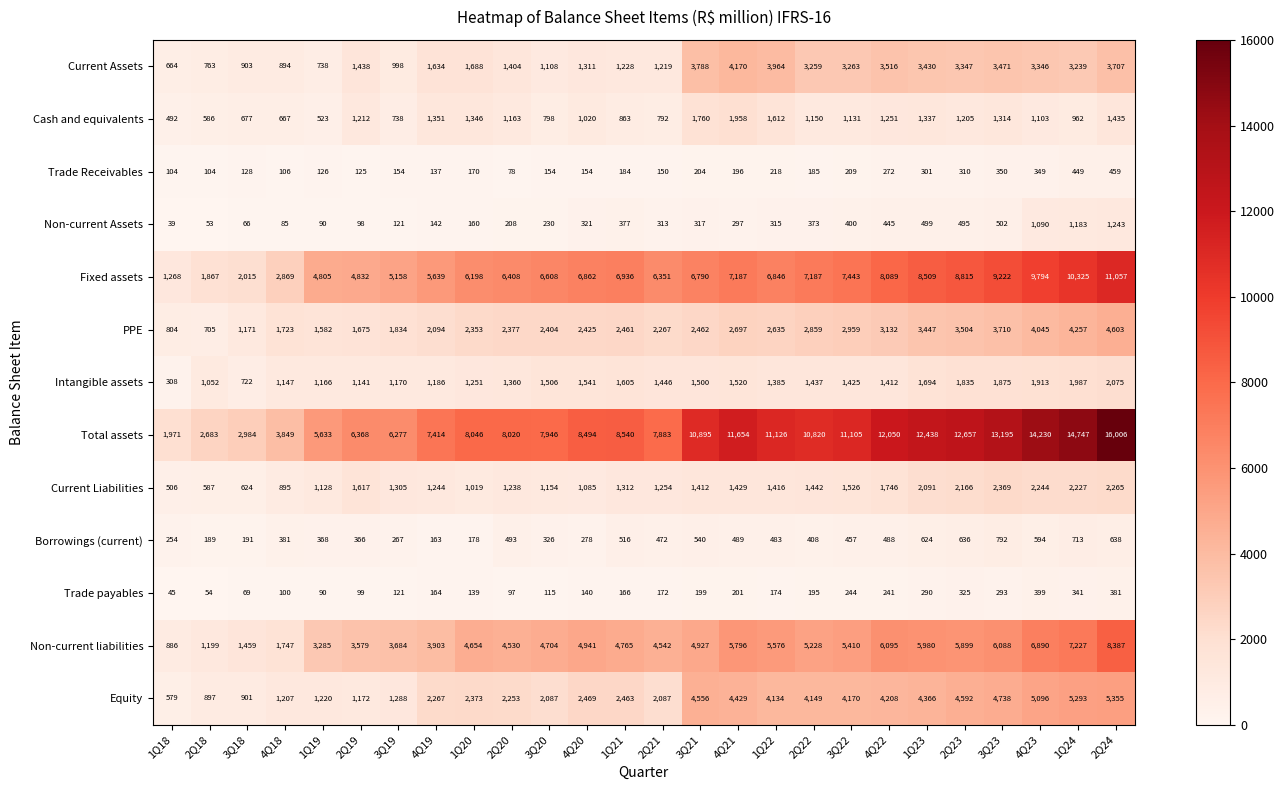

Rank the series by their maximum value, from lowest to highest.

Trade payables, Trade Receivables, Borrowings (current), Non-current Assets, Cash and equivalents, Intangible assets, Current Liabilities, Current Assets, PPE, Equity, Non-current liabilities, Fixed assets, Total assets